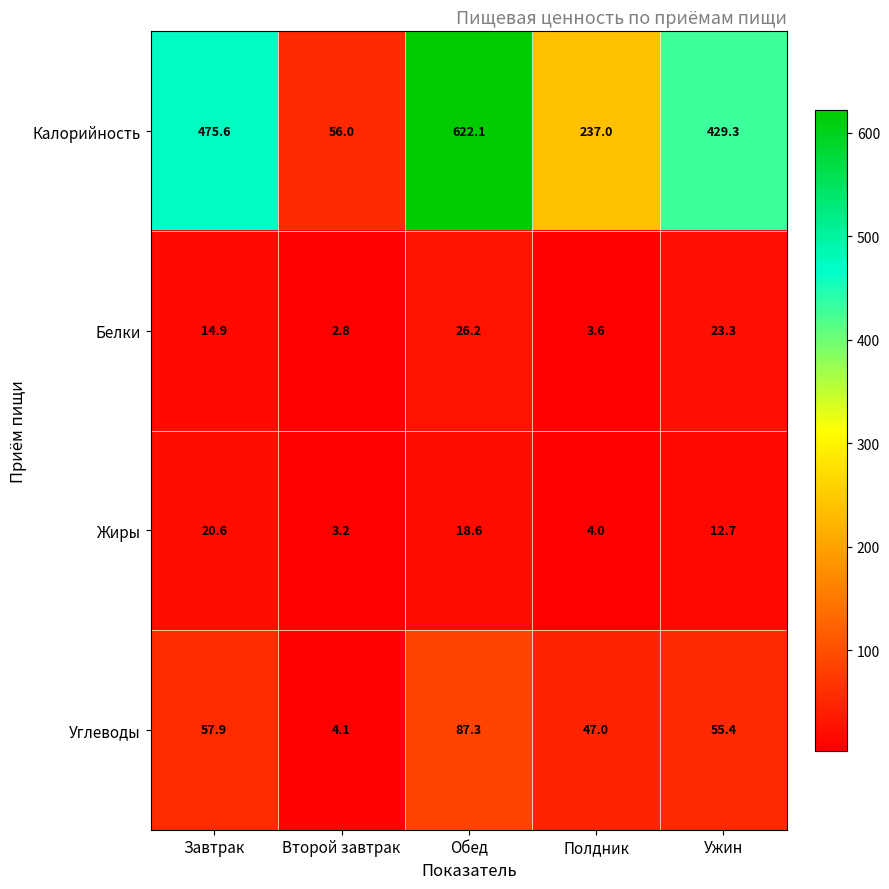

What is the difference between the highest and lowest values at Обед?

603.5